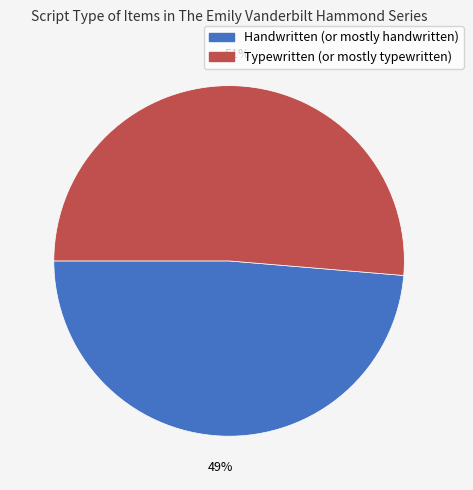

Rank the categories by value from lowest to highest.

Handwritten (or mostly handwritten), Typewritten (or mostly typewritten)